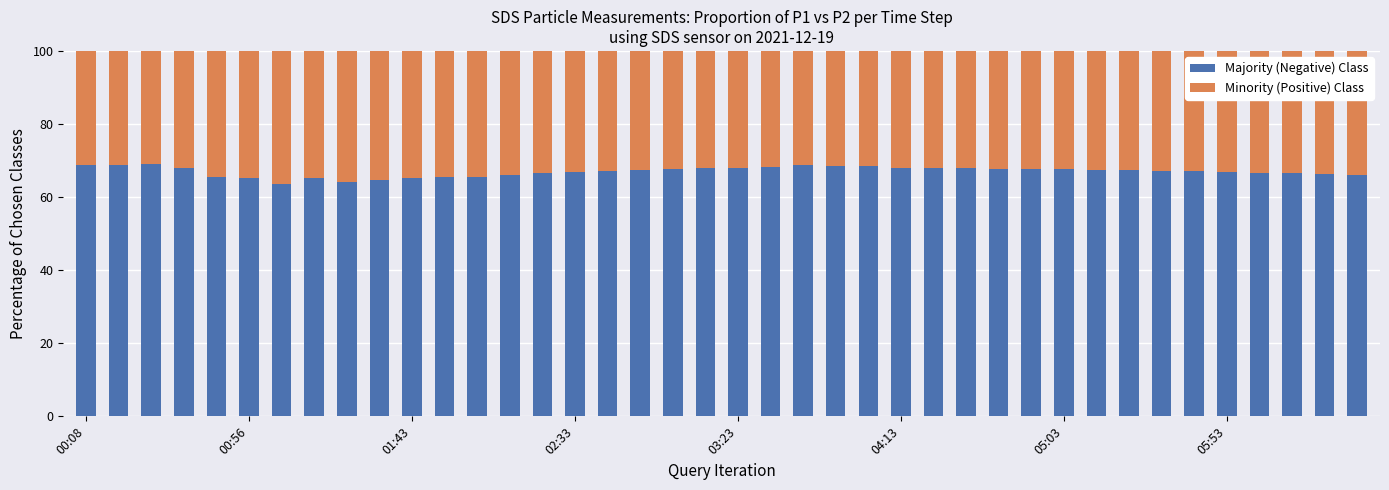

What is the average value of the Majority (Negative) Class series?

67.0